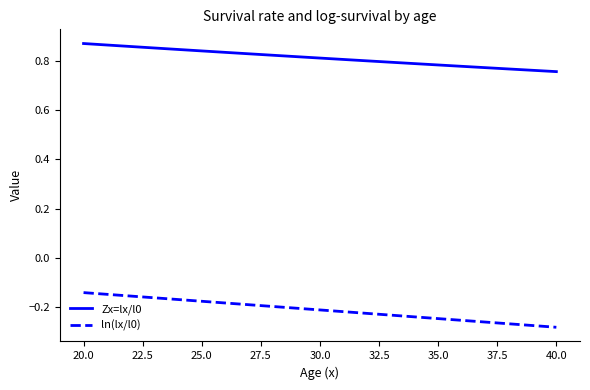

List the series in order of their peak value, highest first.

Zx=lx/l0, ln(lx/l0)